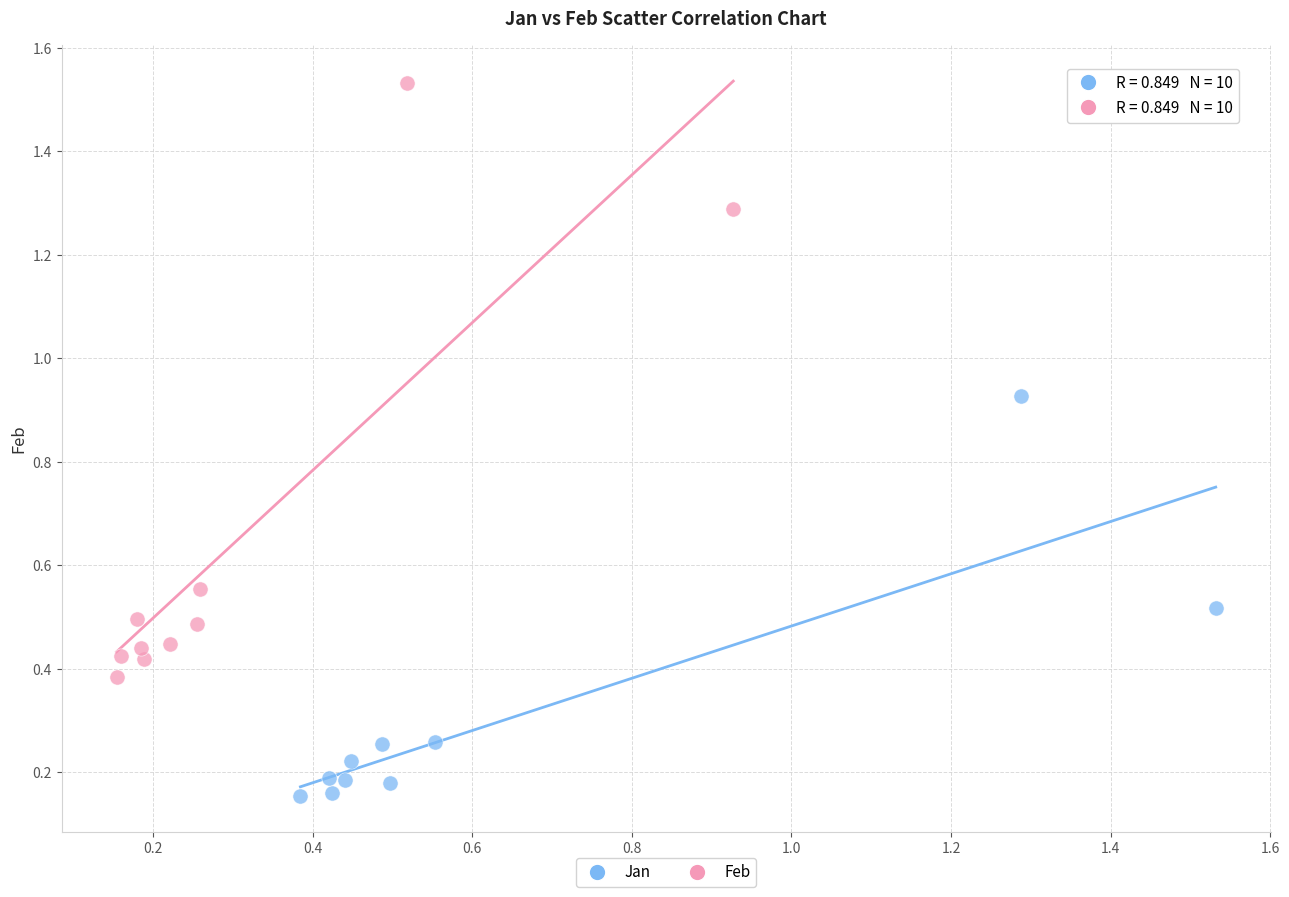

Which series reaches the minimum Y coordinate?

Jan